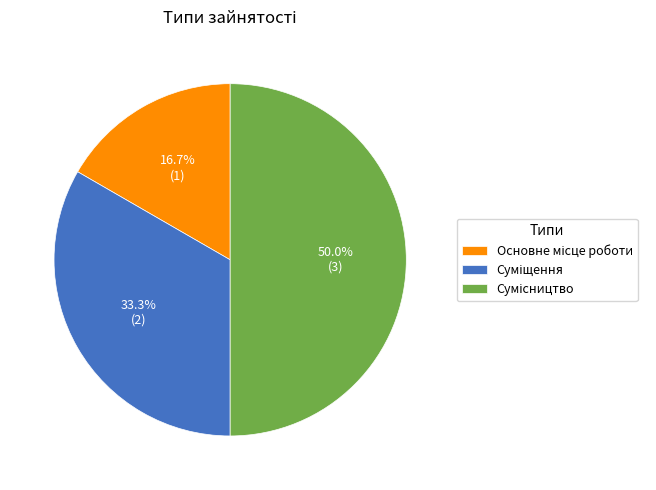

Is Основне місце роботи the majority of the pie?

No